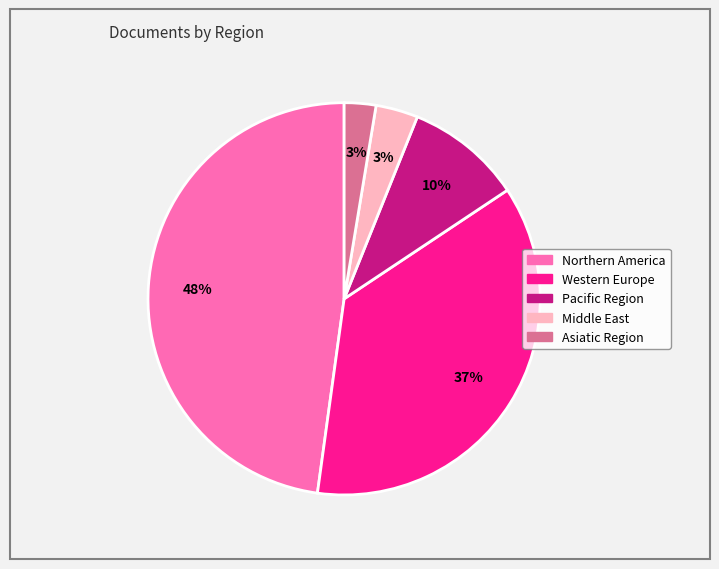

To the nearest percent, what is the difference between the largest and smallest slice percentages?

45%